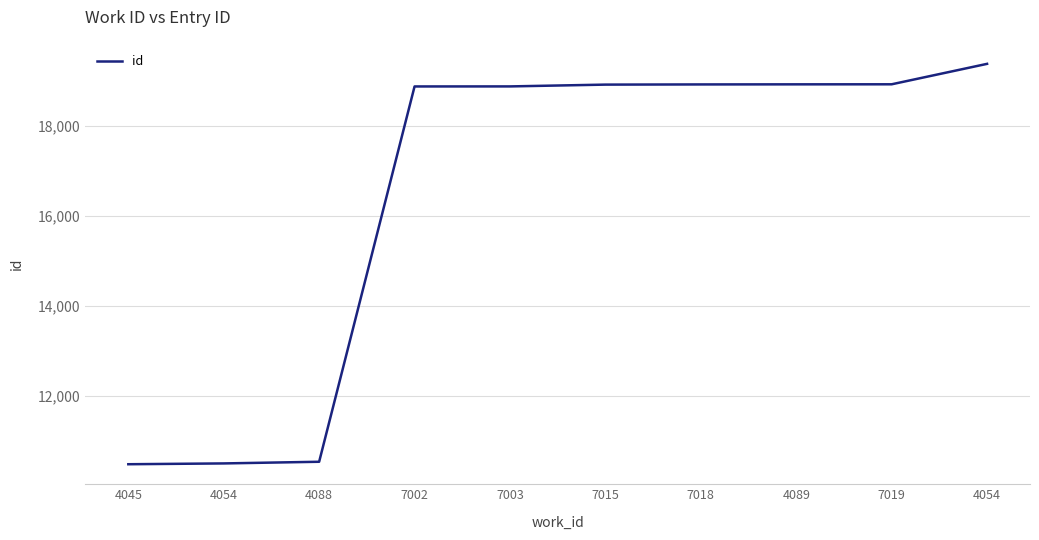

List the labels in order of value, smallest first.

4045, 4054, 4088, 7002, 7003, 7015, 7018, 4089, 7019, 4054